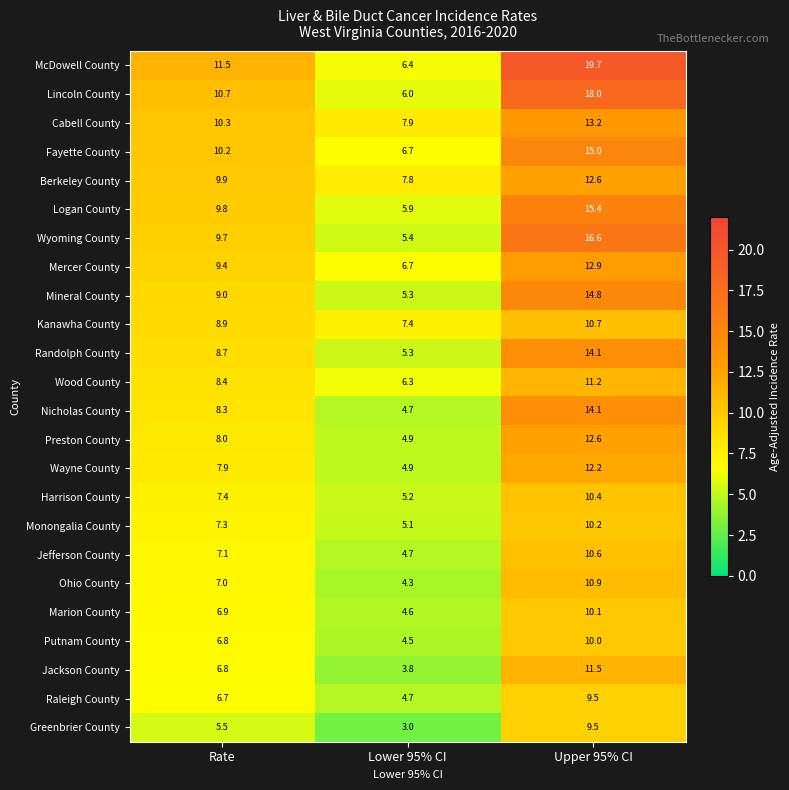

Which series has the largest total across all categories?

McDowell County